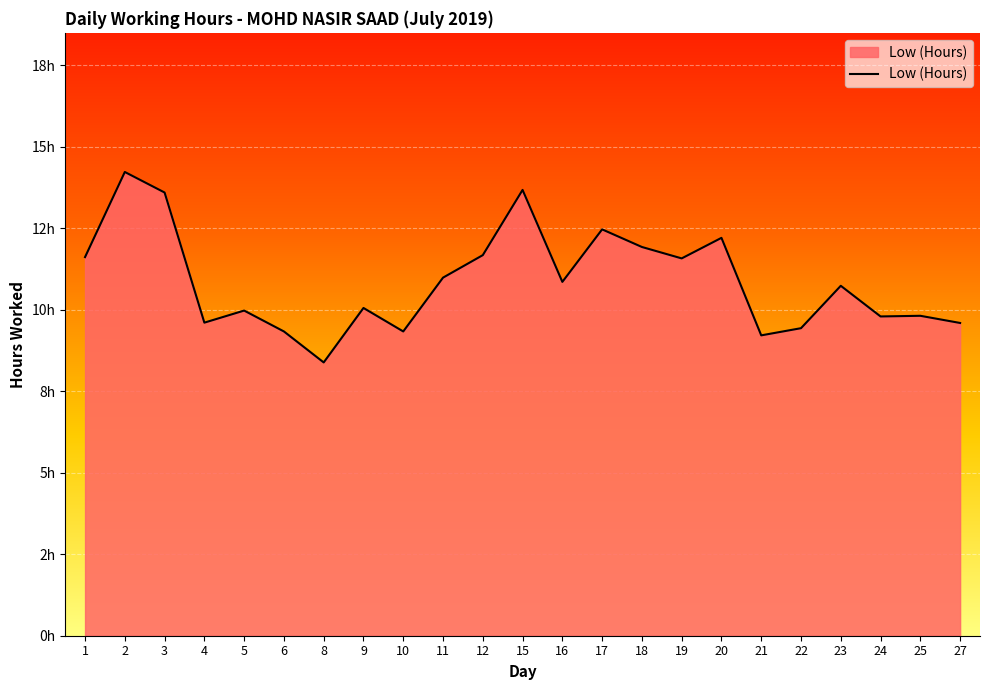

What is the minimum value shown in the chart?

8.4